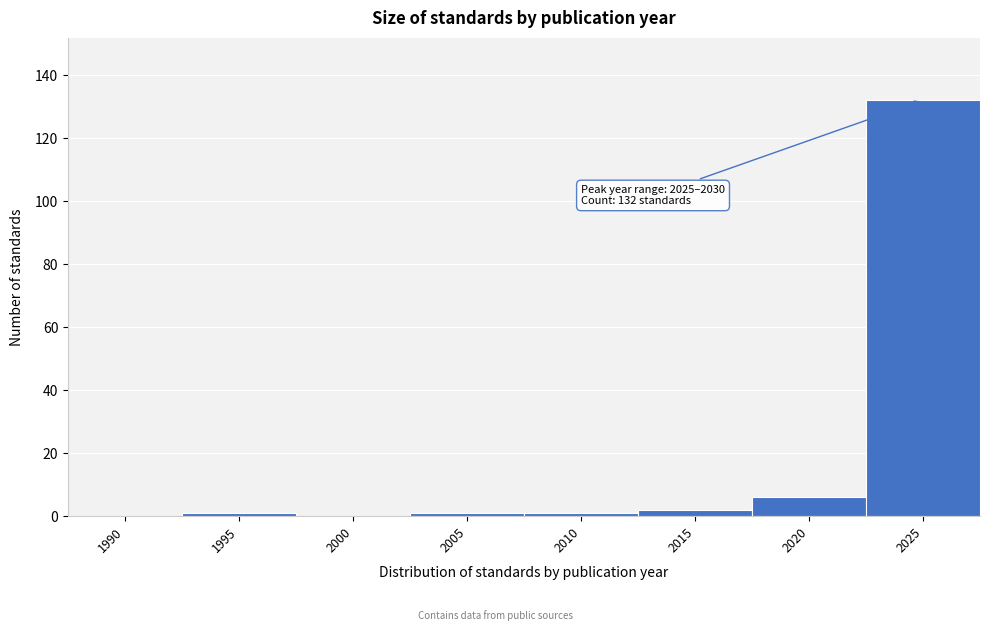

Reading left to right, list all the values displayed in this chart.

1990=0	1995=1	2000=0	2005=1	2010=1	2015=2	2020=6	2025=132